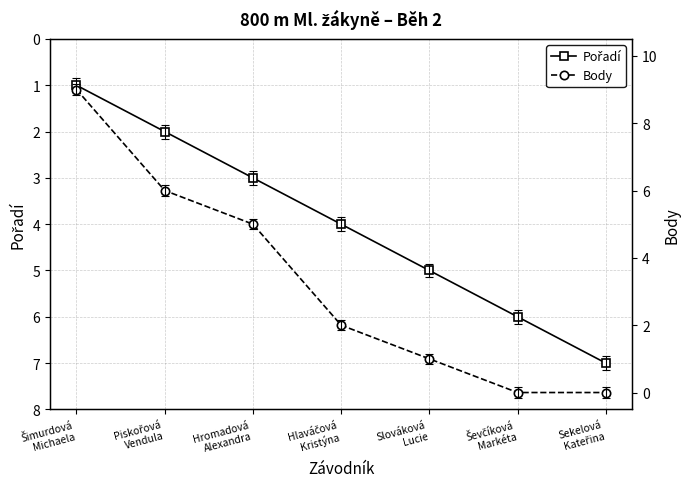

Reading right to left, what are all the values shown in this chart?

Pořadí: Sekelová
Kateřina=7	Ševčíková
Markéta=6	Slováková
Lucie=5	Hlaváčová
Kristýna=4	Hromadová
Alexandra=3	Piskořová
Vendula=2	Šimurdová
Michaela=1
Body: Sekelová
Kateřina=0	Ševčíková
Markéta=0	Slováková
Lucie=1	Hlaváčová
Kristýna=2	Hromadová
Alexandra=5	Piskořová
Vendula=6	Šimurdová
Michaela=9